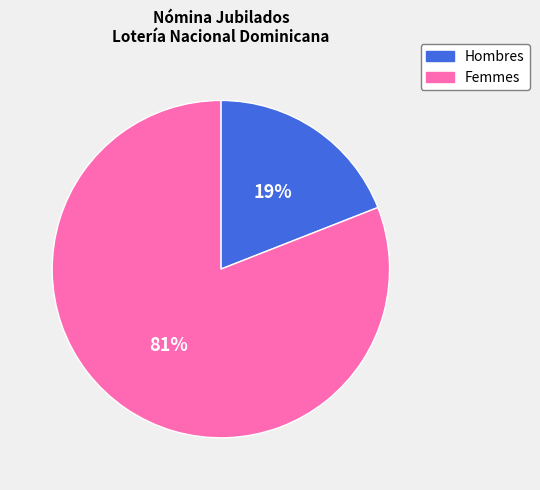

Is there any slice that represents more than half of the pie?

Yes